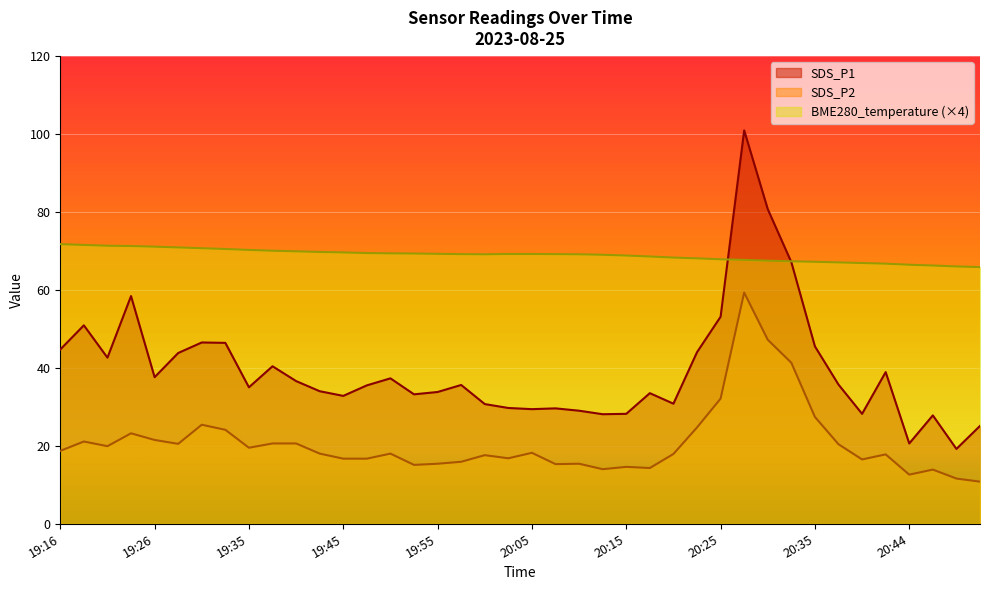

How many distinct data groups are displayed?

3